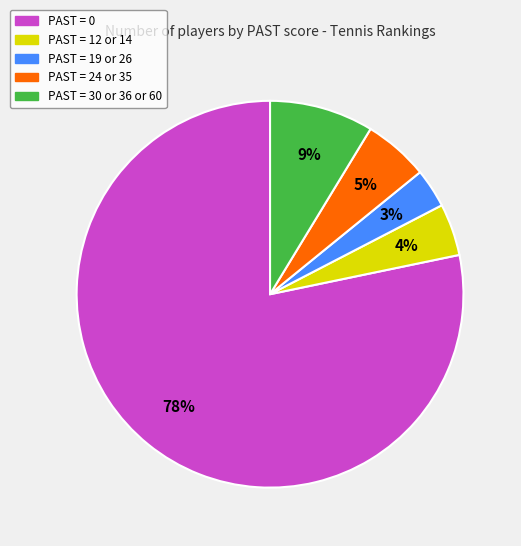

Rank the categories by value from highest to lowest.

PAST = 0, PAST = 30 or 36 or 60, PAST = 24 or 35, PAST = 12 or 14, PAST = 19 or 26